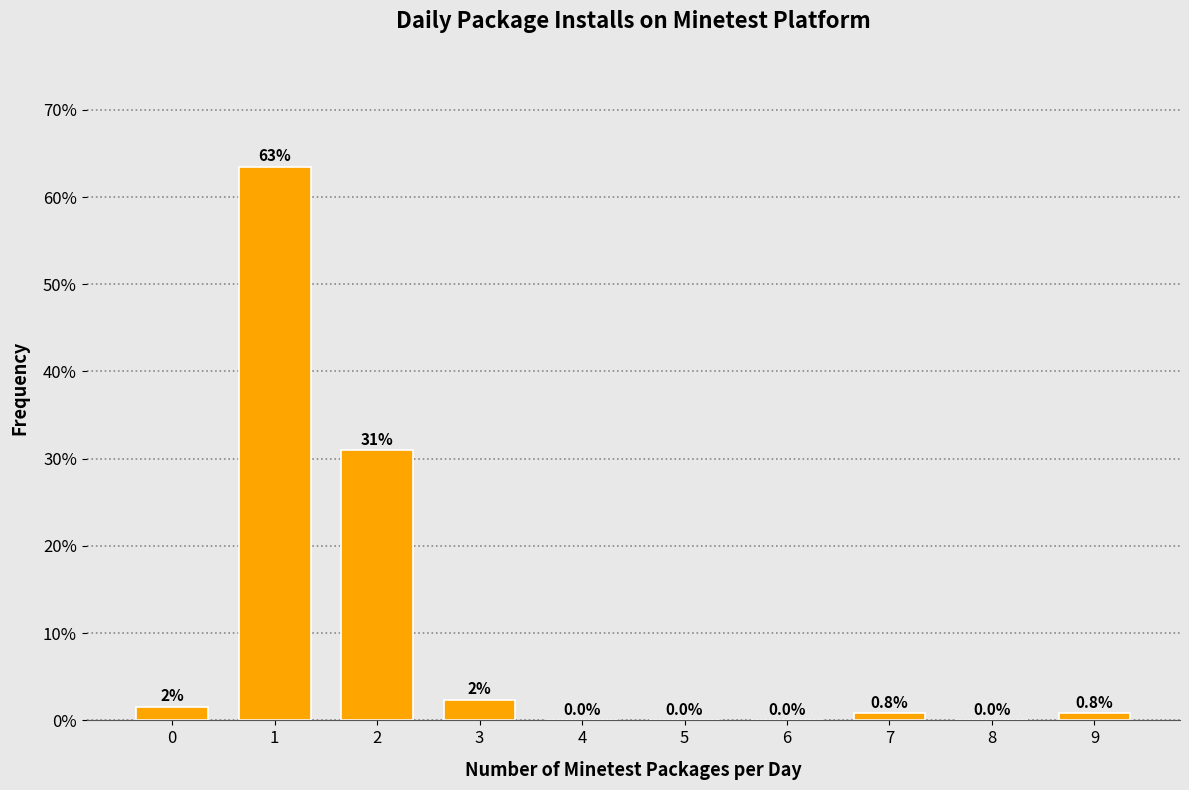

Which range on the x-axis has the tallest bar?

0.5 to 1.5